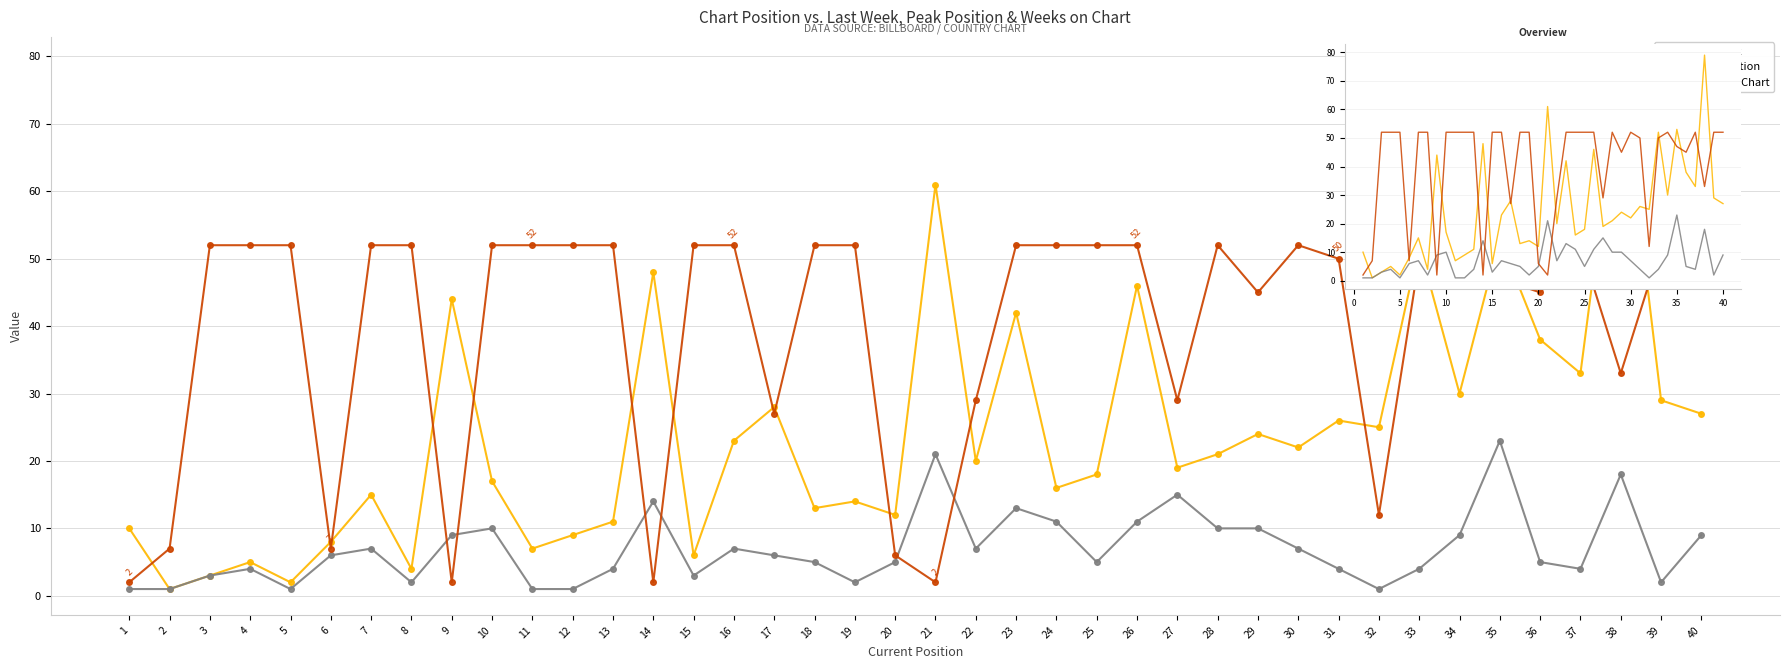

What is the value of the Peak Position point at the 34th from the left?

9